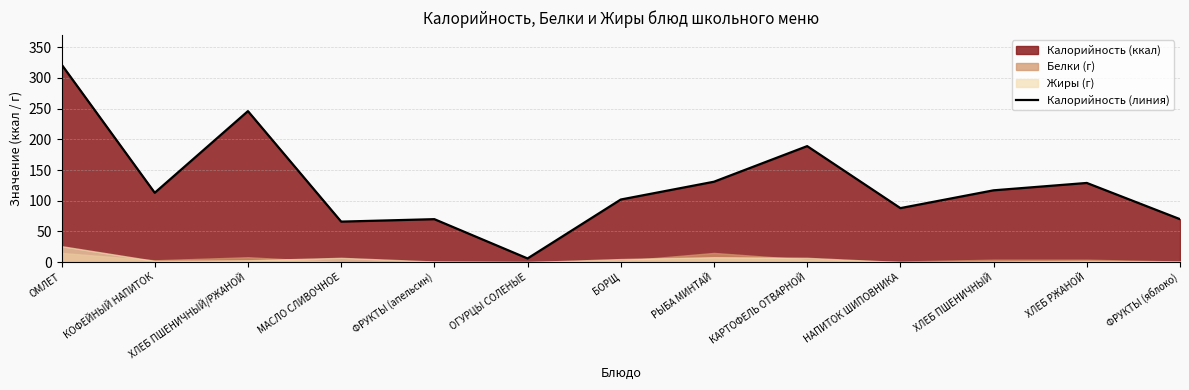

How many data points are less than 113?

6